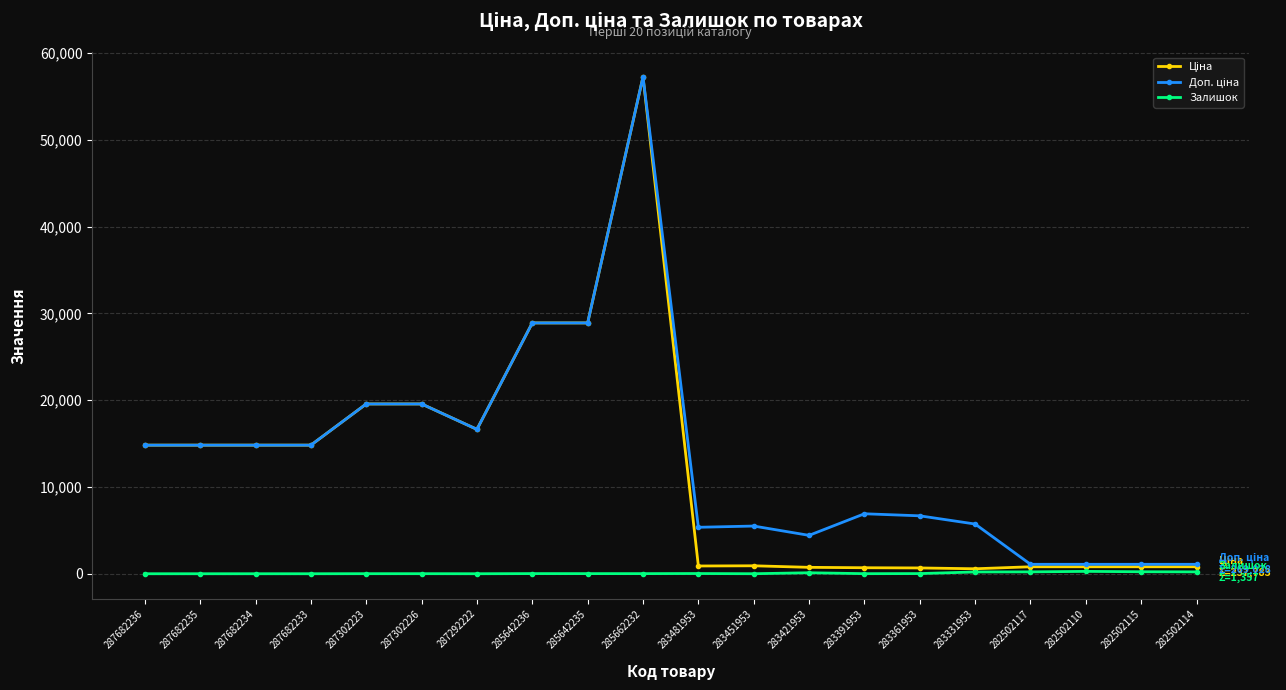

What is the difference between the second highest and minimum values in the Залишок series?

229.0